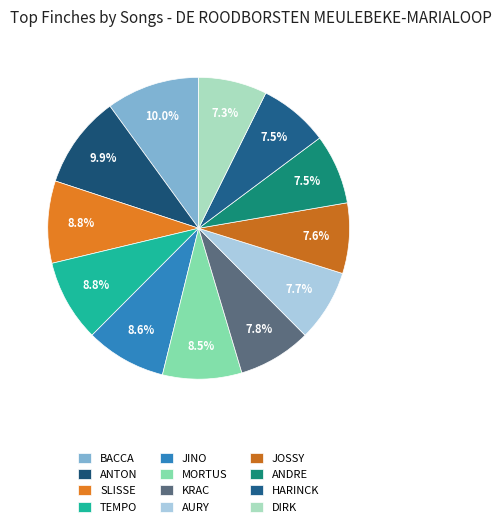

Does any single category account for the majority?

No